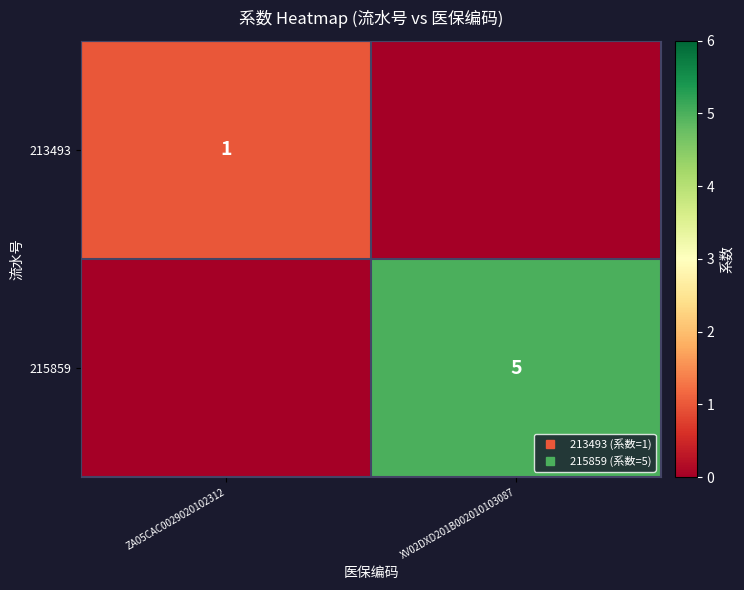

Between XV02DXD201B002010103087 and ZA05CAC0029020102312, which is larger?

ZA05CAC0029020102312